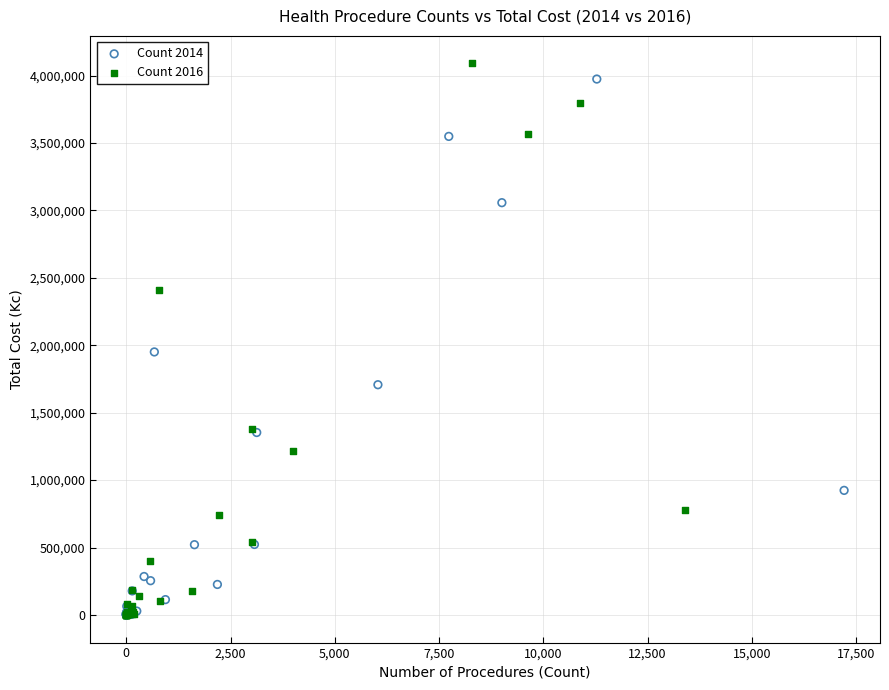

What are all the series names shown in the legend?

Count 2014, Count 2016